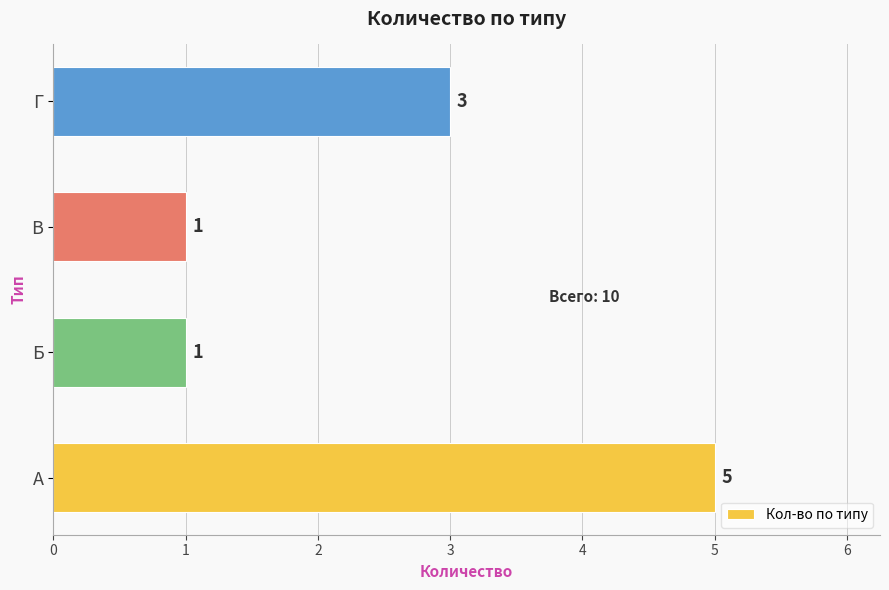

At which label is the value closest to 3?

Г